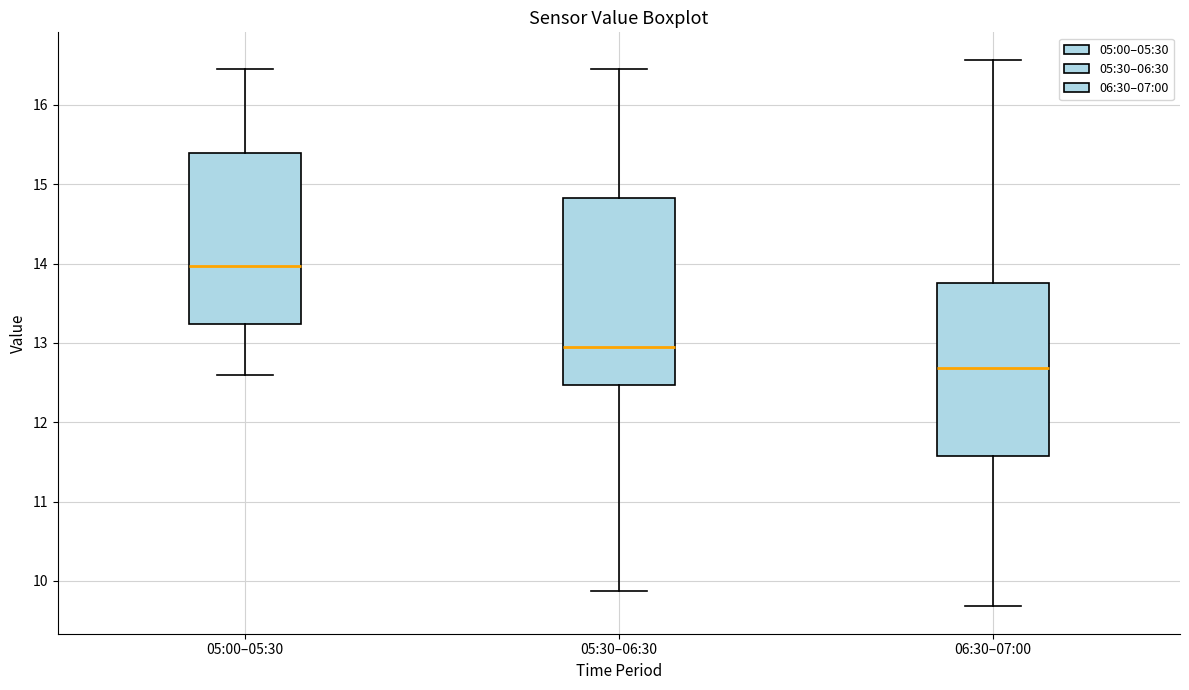

Reading left to right, read every box against the y-axis: the position of its median line, the range the box covers, and the ends of its whiskers. The values are not printed on the chart, so give them approximately, as read against the axis.

05:00–05:30: median 14.0, box 13.2 to 15.4, whiskers 12.6 to 16.5
05:30–06:30: median 13.0, box 12.5 to 14.8, whiskers 9.9 to 16.5
06:30–07:00: median 12.7, box 11.6 to 13.8, whiskers 9.7 to 16.6